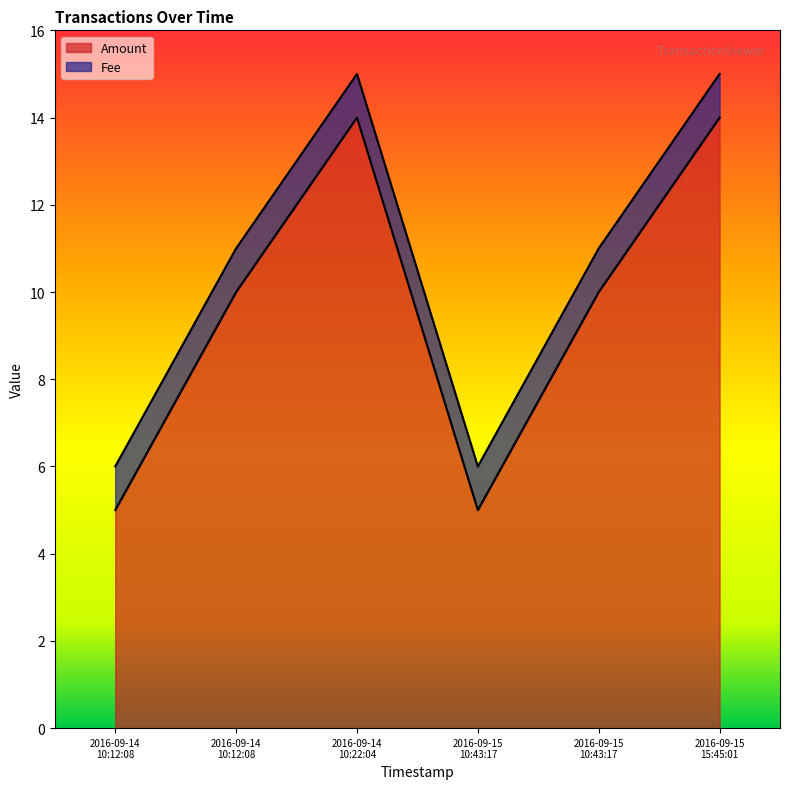

Reading left to right, extract all data points from this chart.

5	10	14	5	10	14